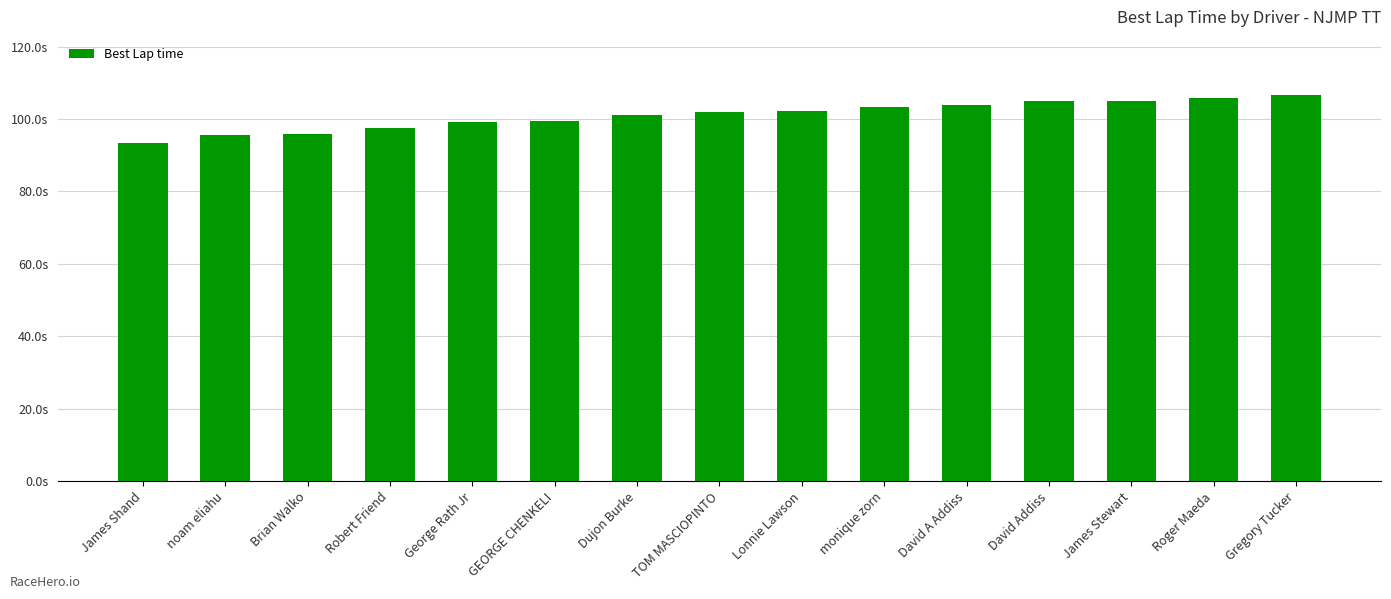

Are the bars horizontal?

No